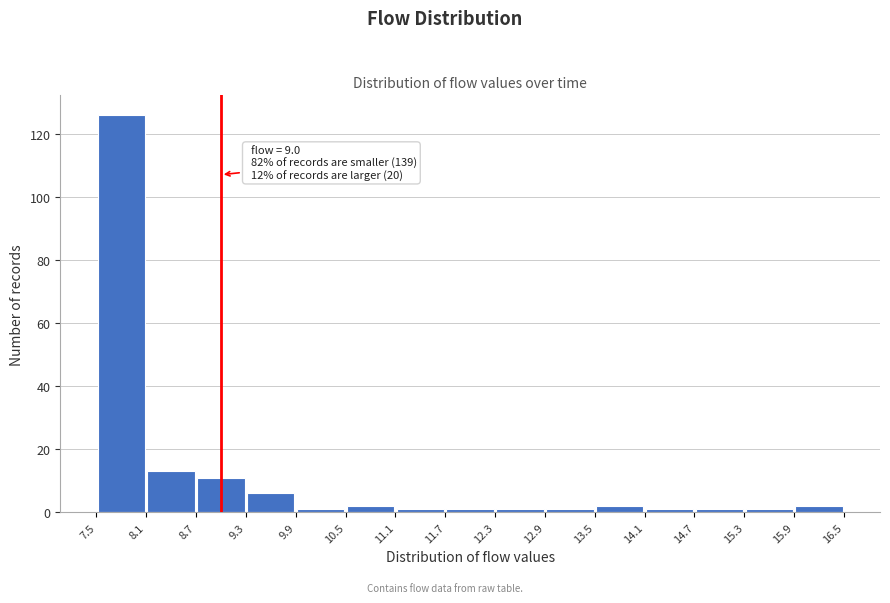

Over which range of the x-axis is the bar tallest?

7.5 to 8.1